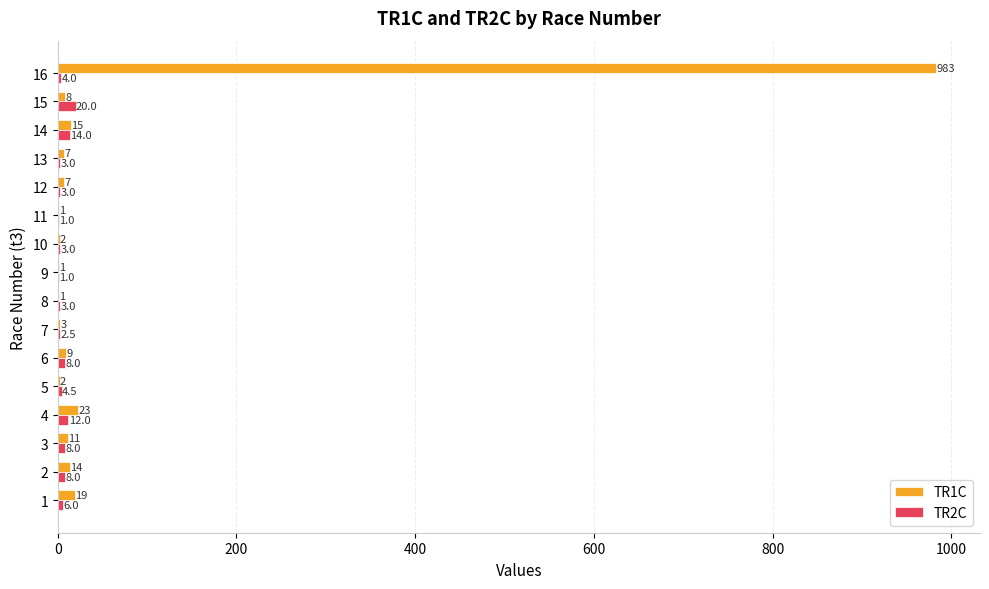

Which label corresponds to the largest value in the chart?

16